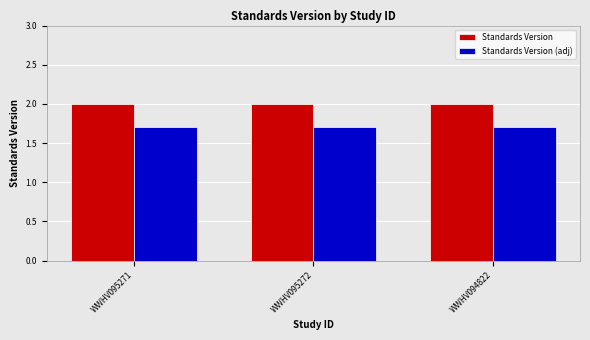

What is the average value of the Standards Version (adj) series?

1.7